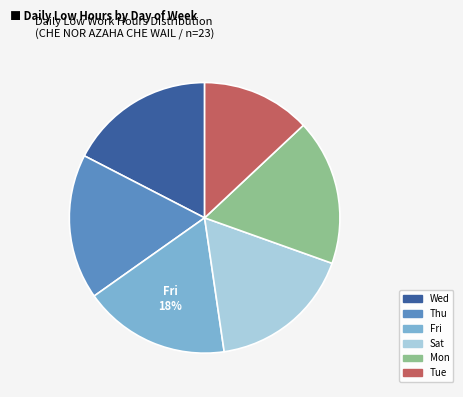

Which slice is the smallest?

Tue